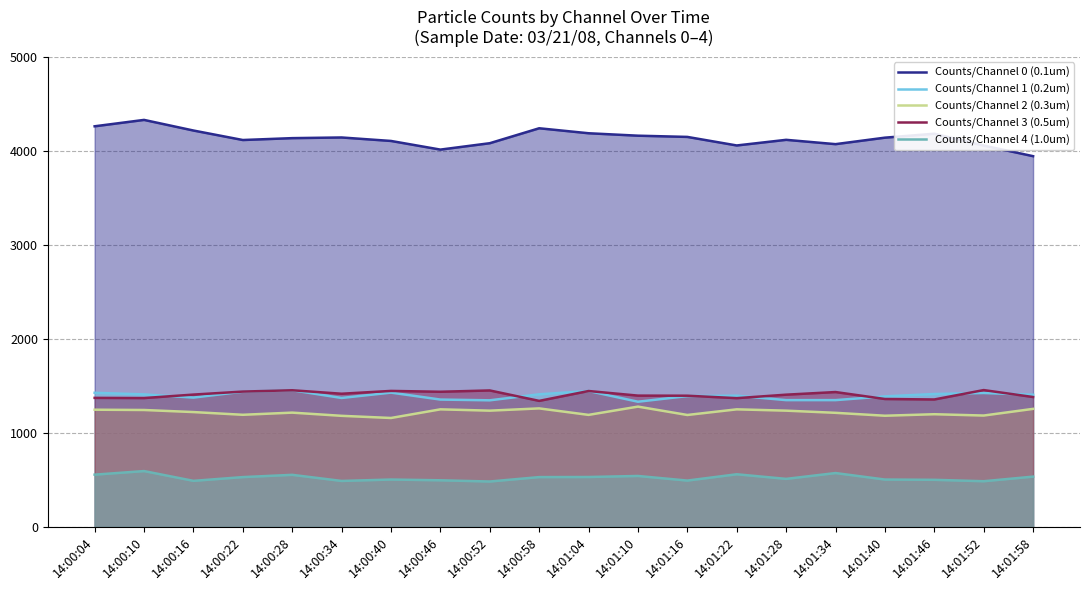

Reading left to right, list all the values displayed in this chart.

Counts/Channel 0 (0.1um): 4260	4328	4215	4114	4134	4141	4104	4012	4080	4239	4186	4160	4147	4056	4116	4070	4139	4181	4055	3942
Counts/Channel 1 (0.2um): 1424	1407	1373	1436	1451	1369	1426	1352	1344	1408	1443	1329	1389	1393	1346	1346	1386	1411	1422	1403
Counts/Channel 2 (0.3um): 1244	1241	1219	1190	1213	1179	1156	1248	1234	1258	1189	1277	1188	1248	1234	1211	1180	1196	1182	1253
Counts/Channel 3 (0.5um): 1370	1368	1405	1437	1451	1414	1444	1435	1449	1338	1443	1394	1393	1367	1404	1432	1358	1353	1453	1379
Counts/Channel 4 (1.0um): 553	591	487	527	551	486	501	493	480	527	528	539	490	557	508	570	501	498	483	532